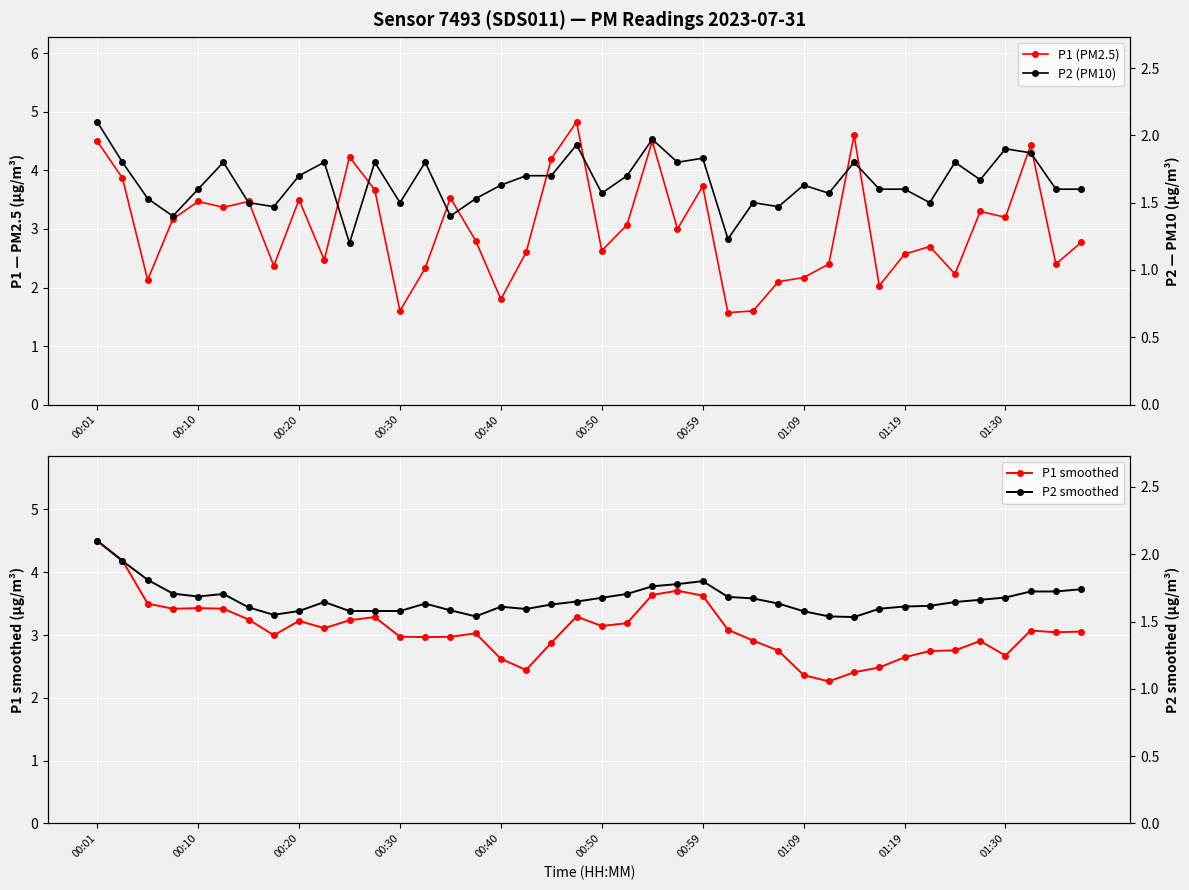

Which series has the largest range (max minus min)?

P1 (PM2.5)